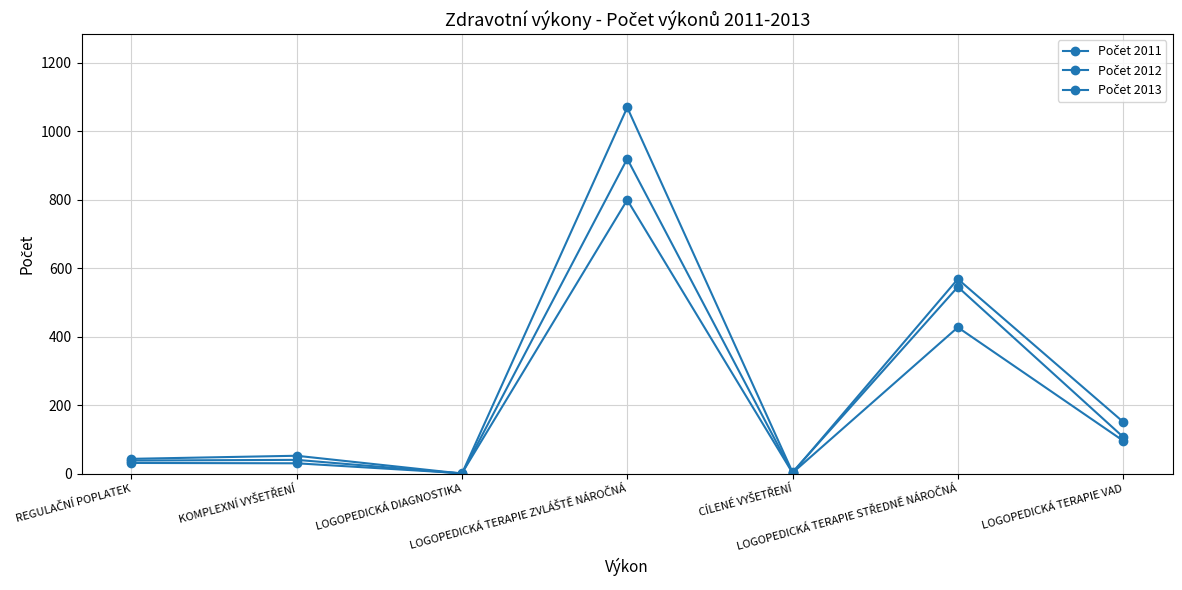

How many categories are shown in the chart?

7